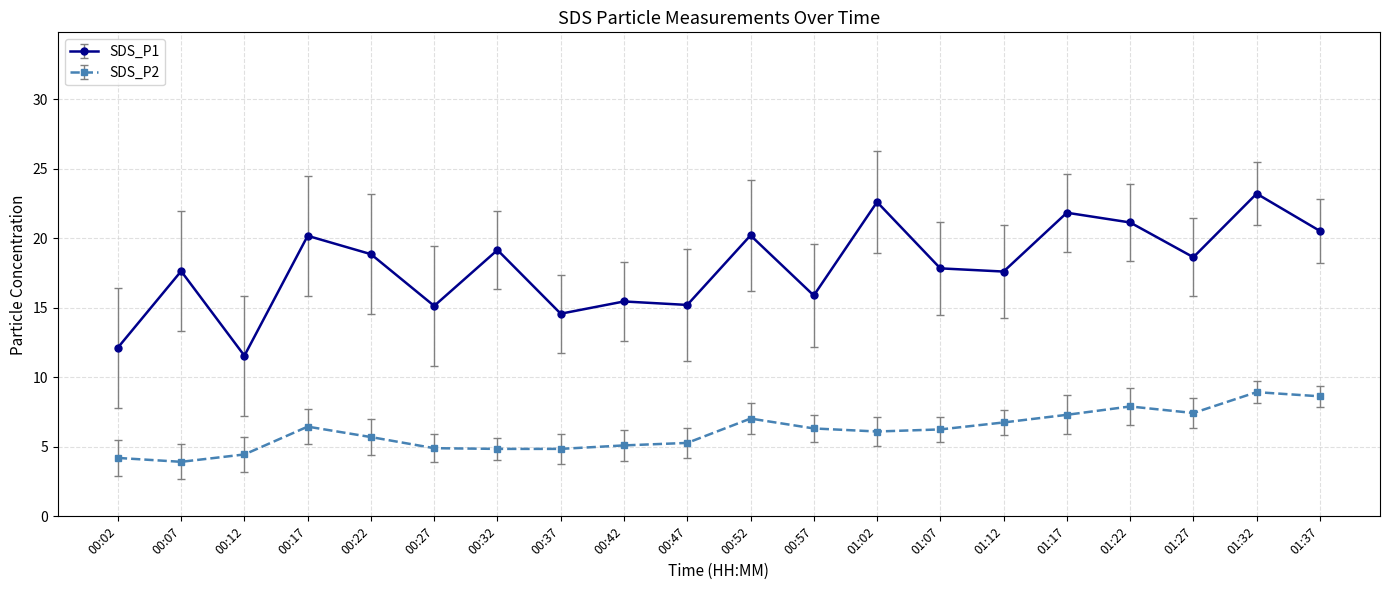

At which category does SDS_P1 reach its first local peak?

00:07